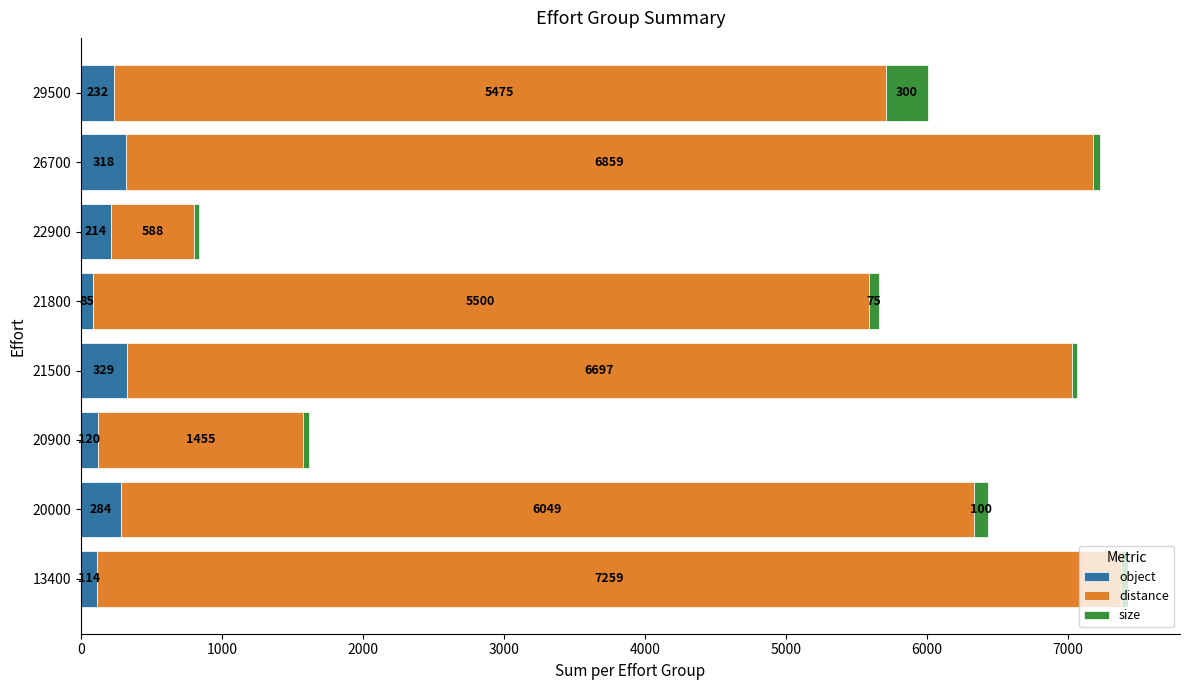

What is the difference between the maximum and minimum values in the object series?

244